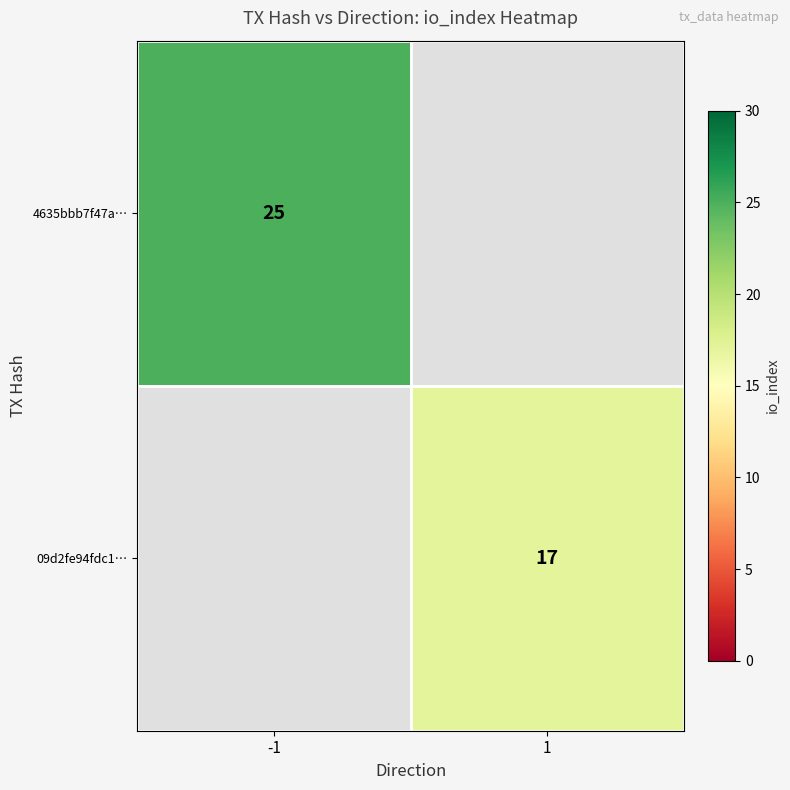

The 09d2fe94fdc1… series shows 27.4 at 1. True or false?

False